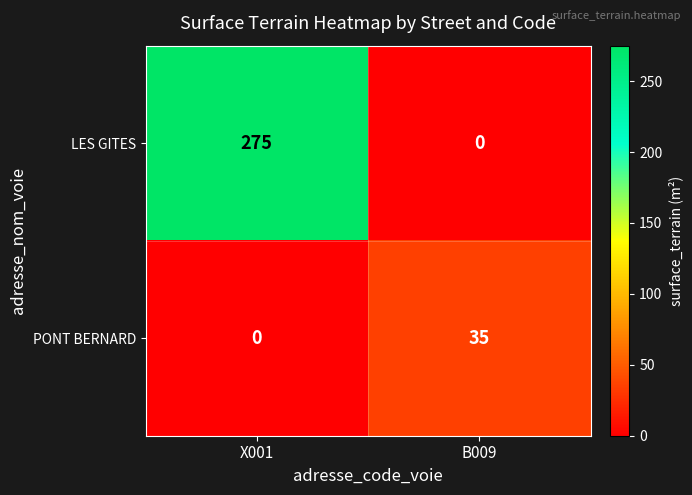

Between X001 and B009, which series saw the biggest shift?

LES GITES